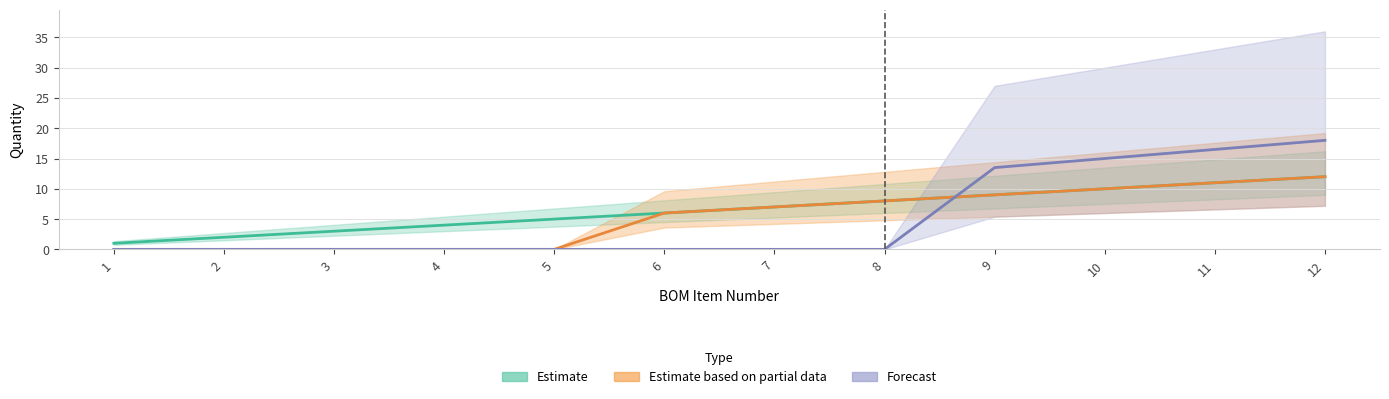

Reading left to right, what are all the values shown in this chart?

Estimate: 1=1.0	2=2.0	3=3.0	4=4.0	5=5.0	6=6.0	7=7.0	8=8.0	9=9.0	10=10.0	11=11.0	12=12.0
Estimate based on partial data: 1=0.0	2=0.0	3=0.0	4=0.0	5=0.0	6=6.0	7=7.0	8=8.0	9=9.0	10=10.0	11=11.0	12=12.0
Forecast: 1=0.0	2=0.0	3=0.0	4=0.0	5=0.0	6=0.0	7=0.0	8=0.0	9=13.5	10=15.0	11=16.5	12=18.0